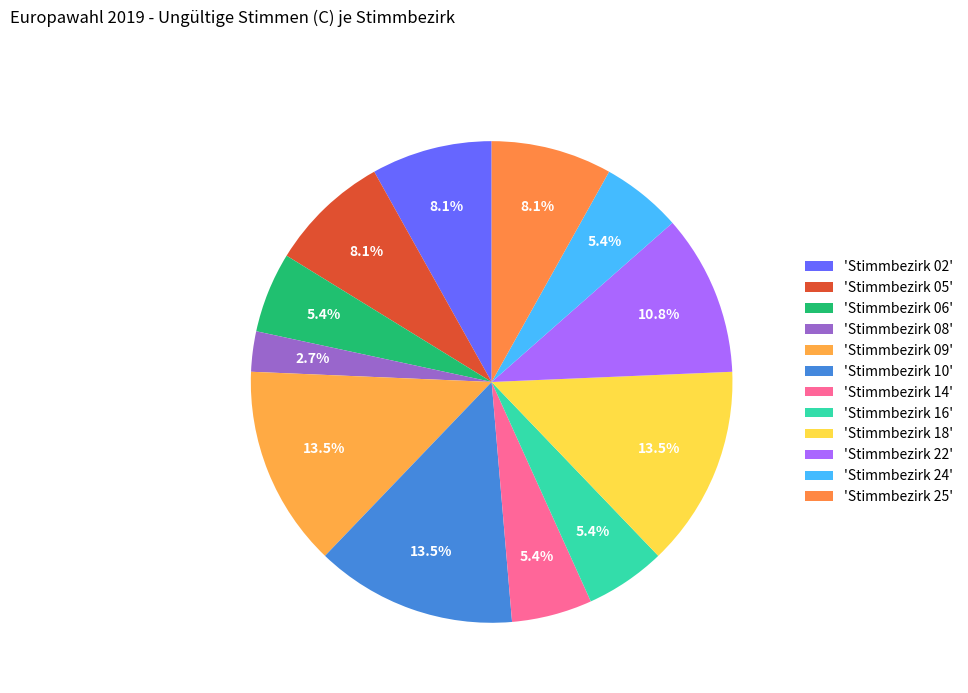

Is there any slice that represents more than half of the pie?

No